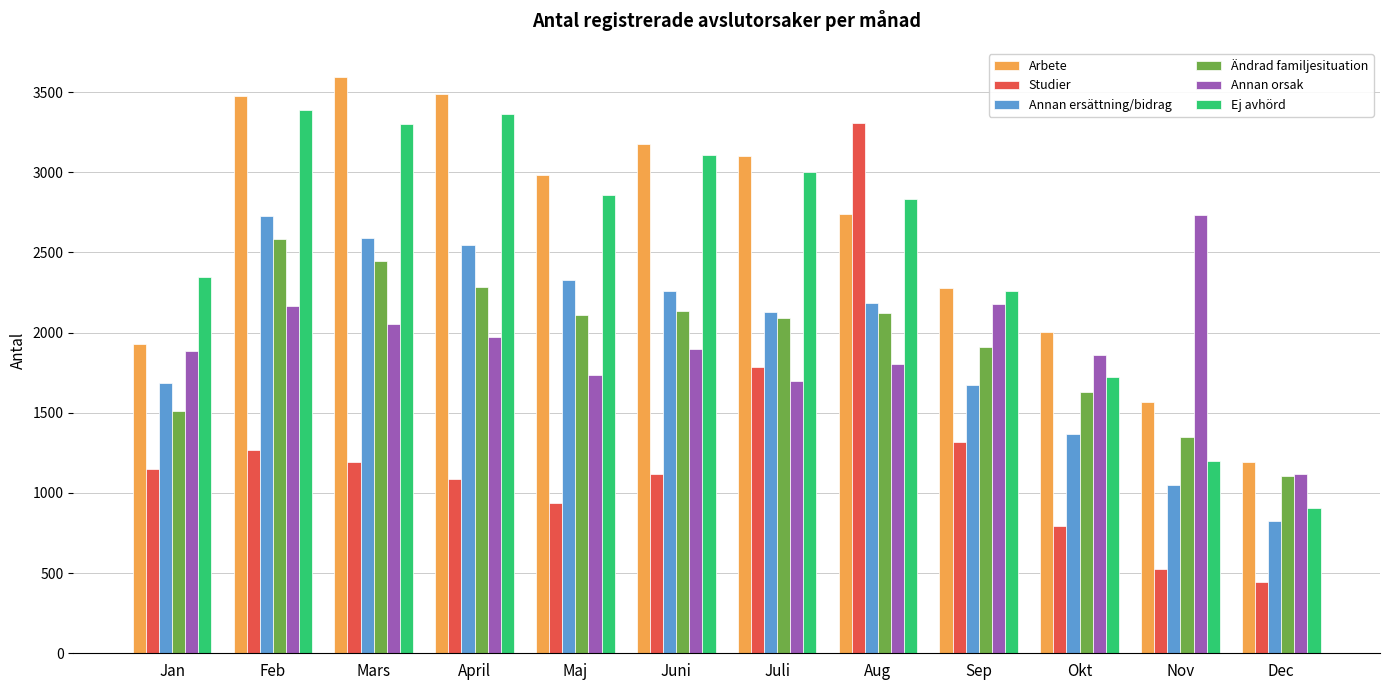

Which series has the largest range (max minus min)?

Studier